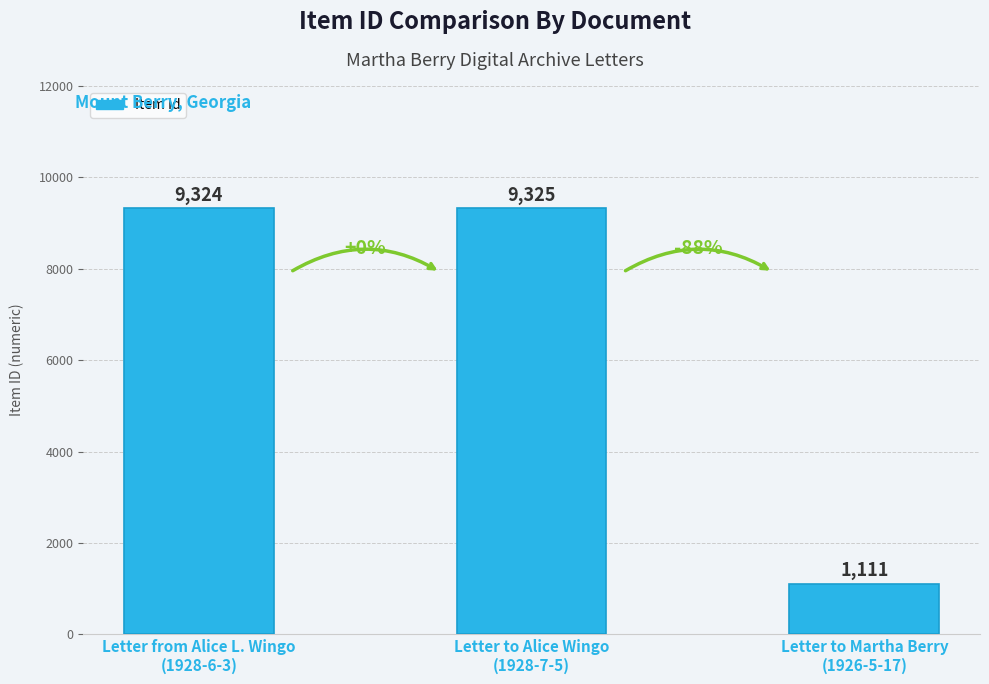

Reading left to right, list all the values displayed in this chart.

9324	9325	1111